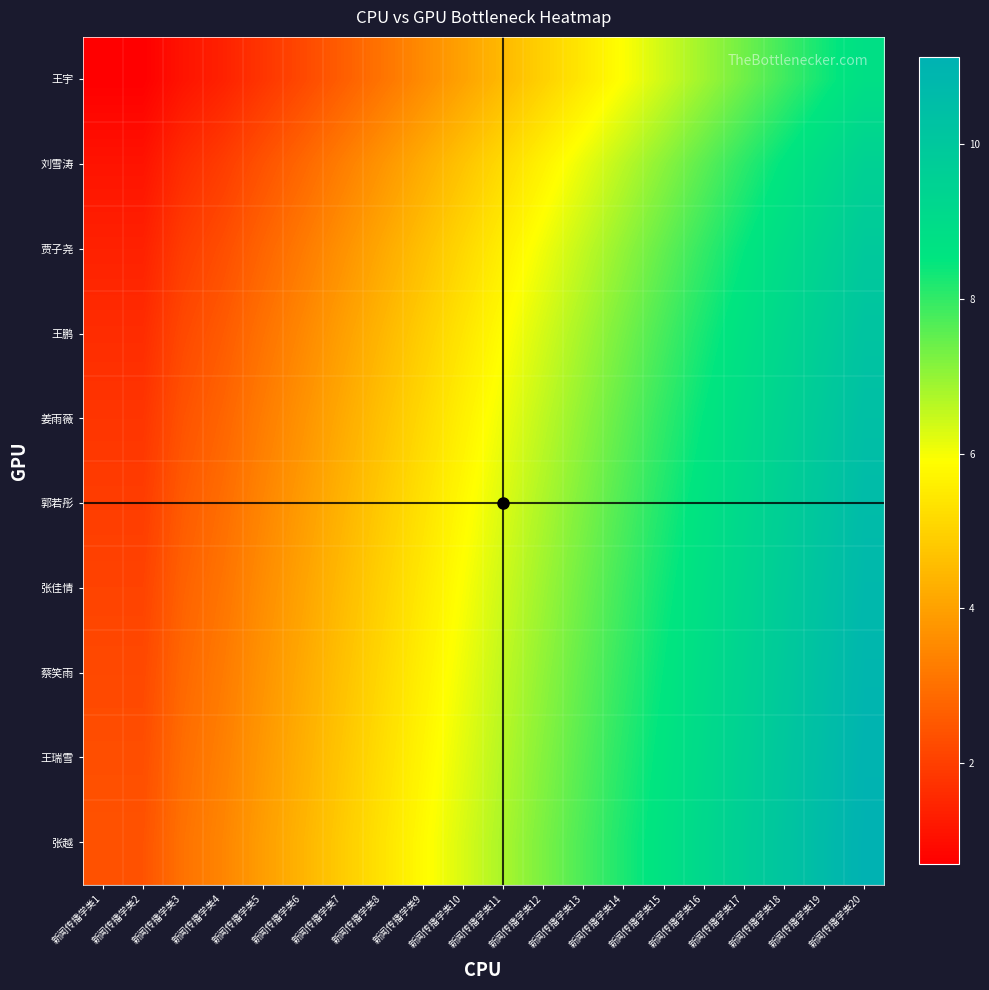

Which has a higher value, 新闻传播学类17 or 新闻传播学类18?

新闻传播学类18